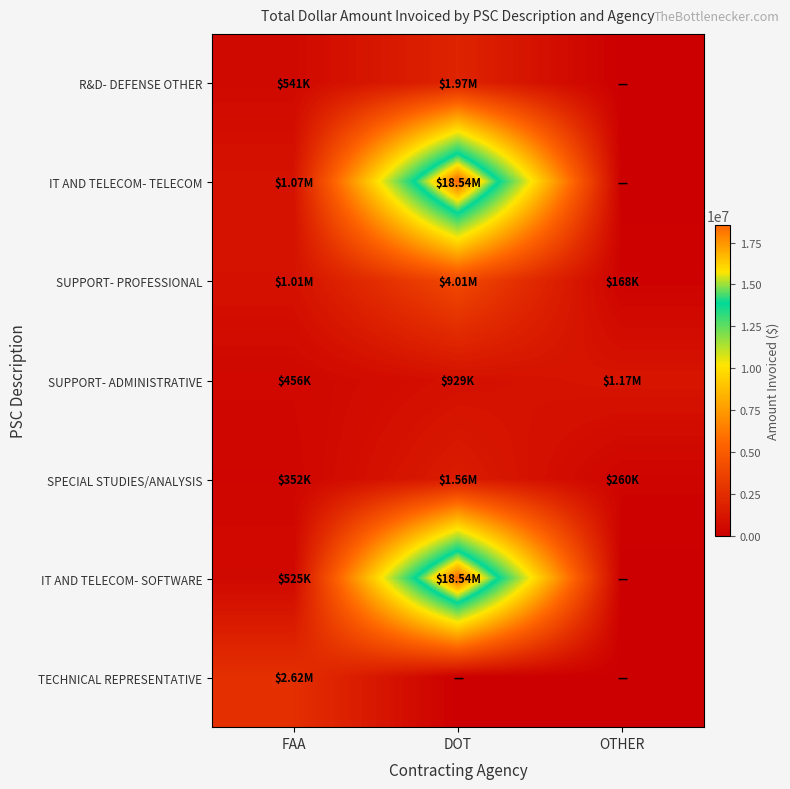

What is the spread (max minus min) of values at FAA?

2269604.6